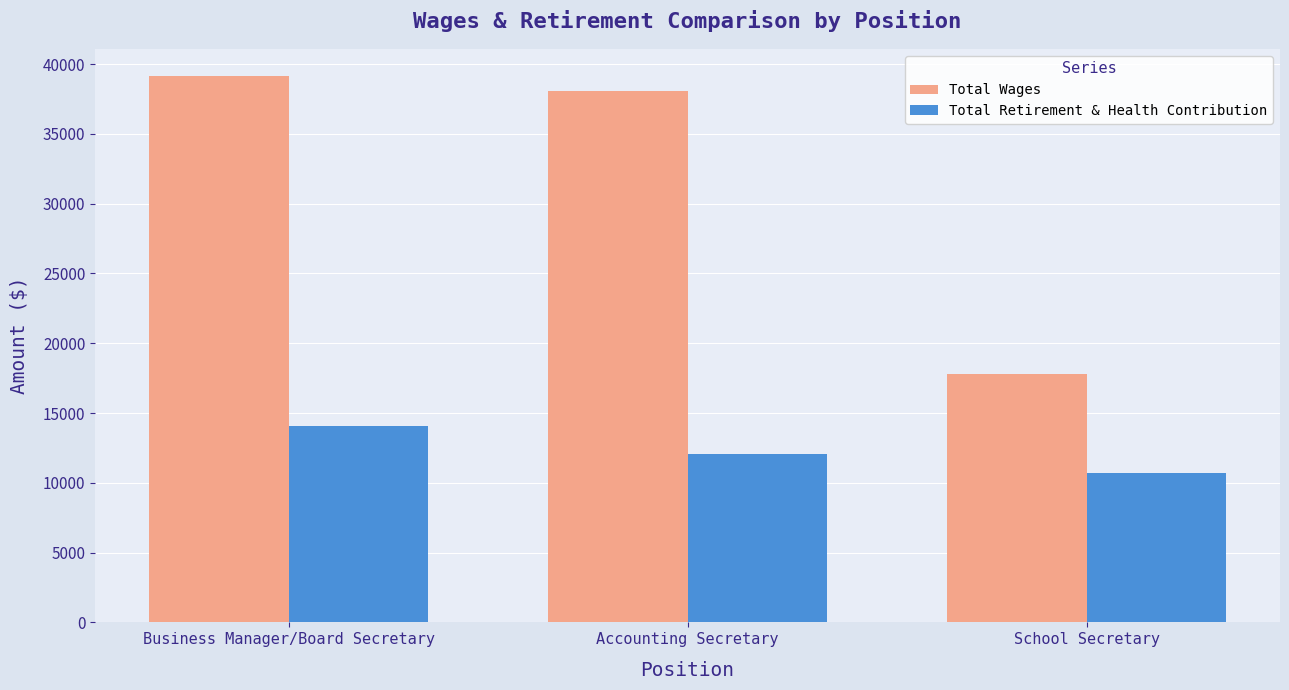

What is the value of the Total Retirement & Health Contribution bar at the 3rd from the left?

10738